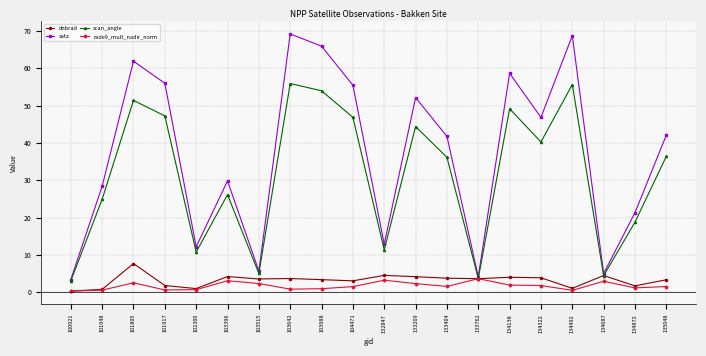

What is the difference between the maximum and minimum values in the dnbrad series?

7.4